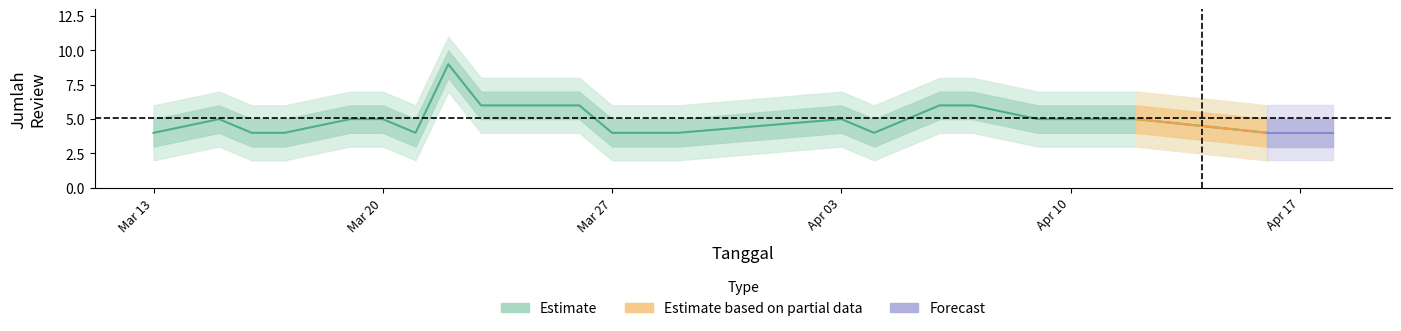

At how many categories does at least one series exceed 2?

20